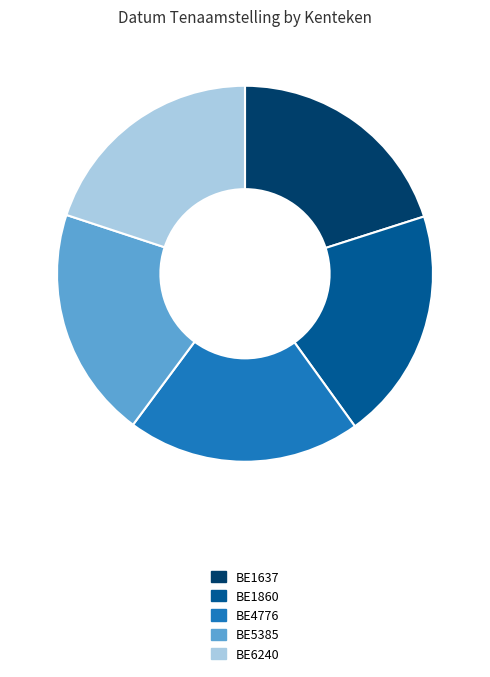

True or false: BE5385 accounts for 20% of the total.

True